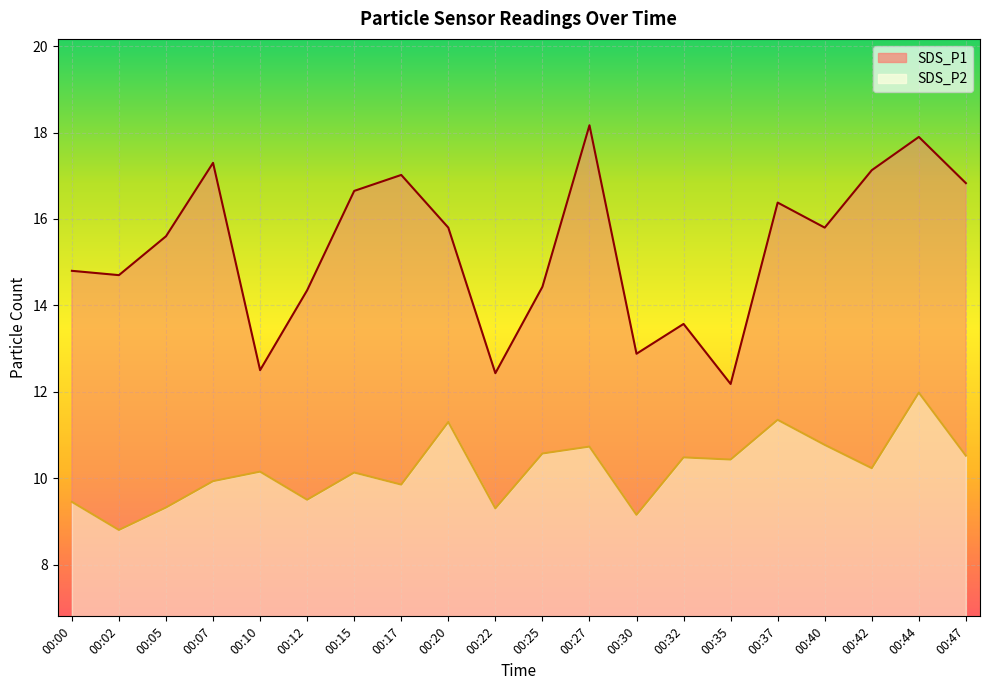

True or false: SDS_P1 and SDS_P2 intersect in this chart.

False